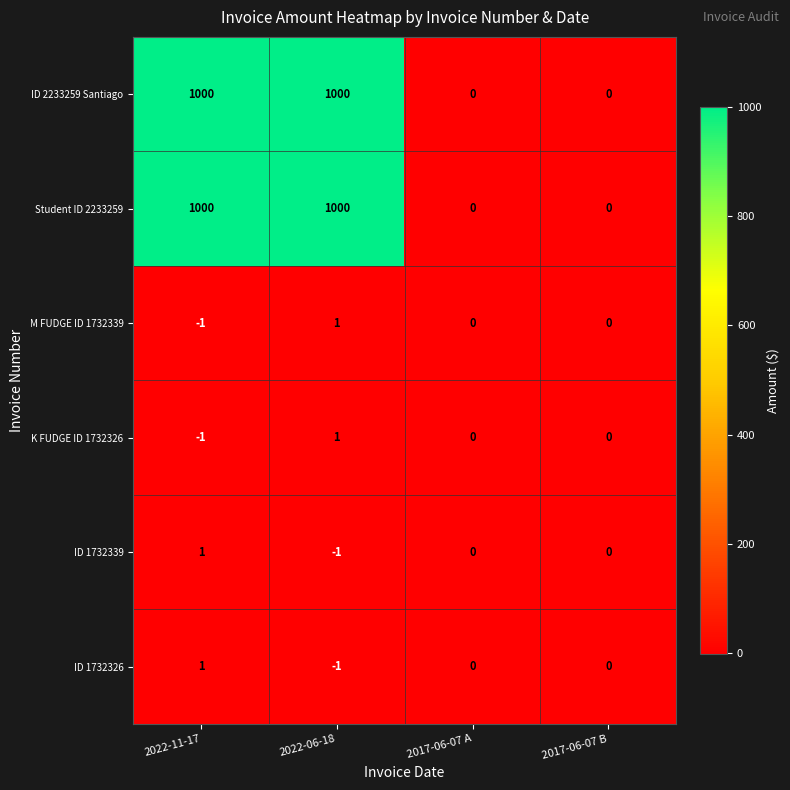

What is the total value across all series at 2022-11-17?

2000